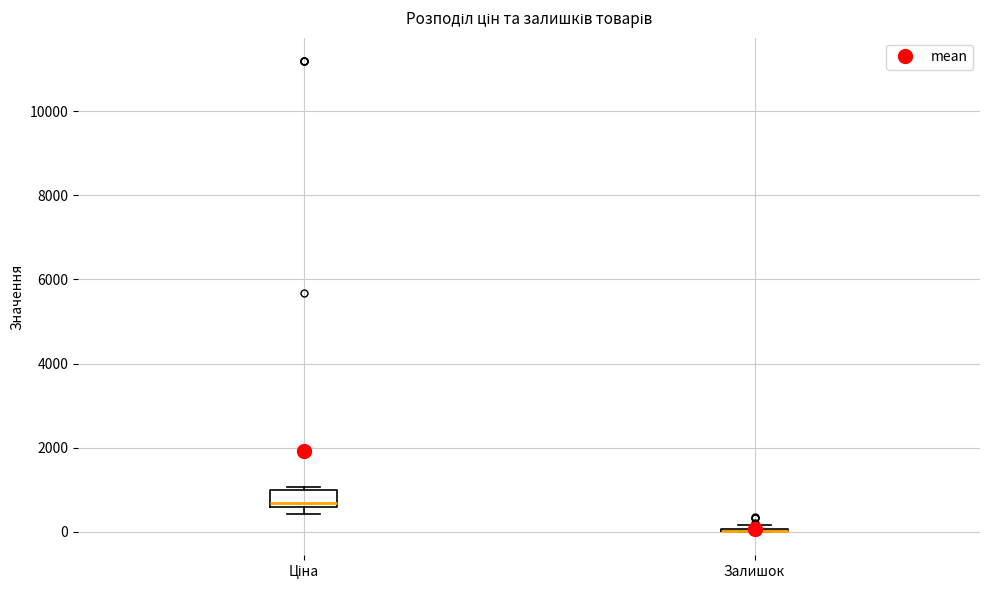

Reading left to right, transcribe this box plot: for each box, give where its median line is, the range the box spans, and where its two whiskers end, as read against the y-axis. The values are not printed on the chart, so give them approximately, as read against the axis.

Ціна: median 600 (just above the box's lower edge), box 600 to 1000, whiskers 400 to 1000 (just above the box's upper edge)
Залишок: box collapsed to a line at 0, whiskers 0 to 200